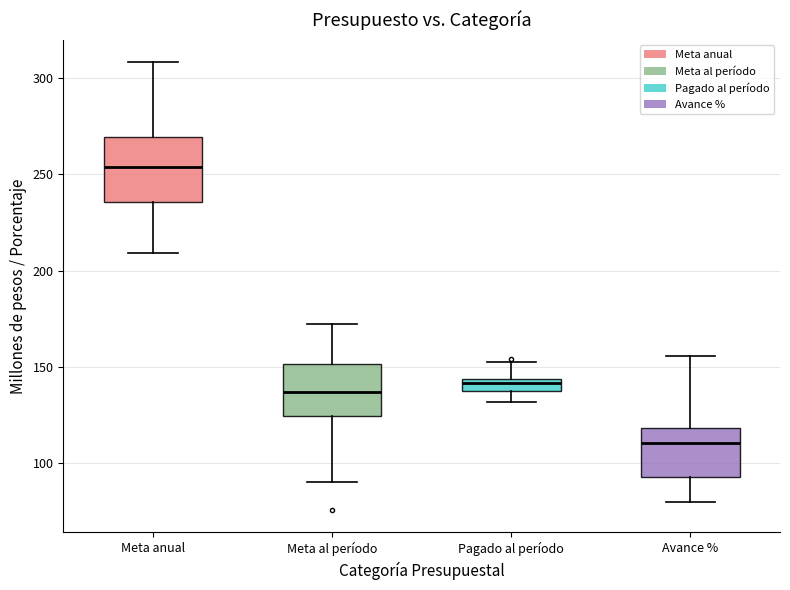

Which box is the tallest, from its lower edge to its upper edge?

Meta anual